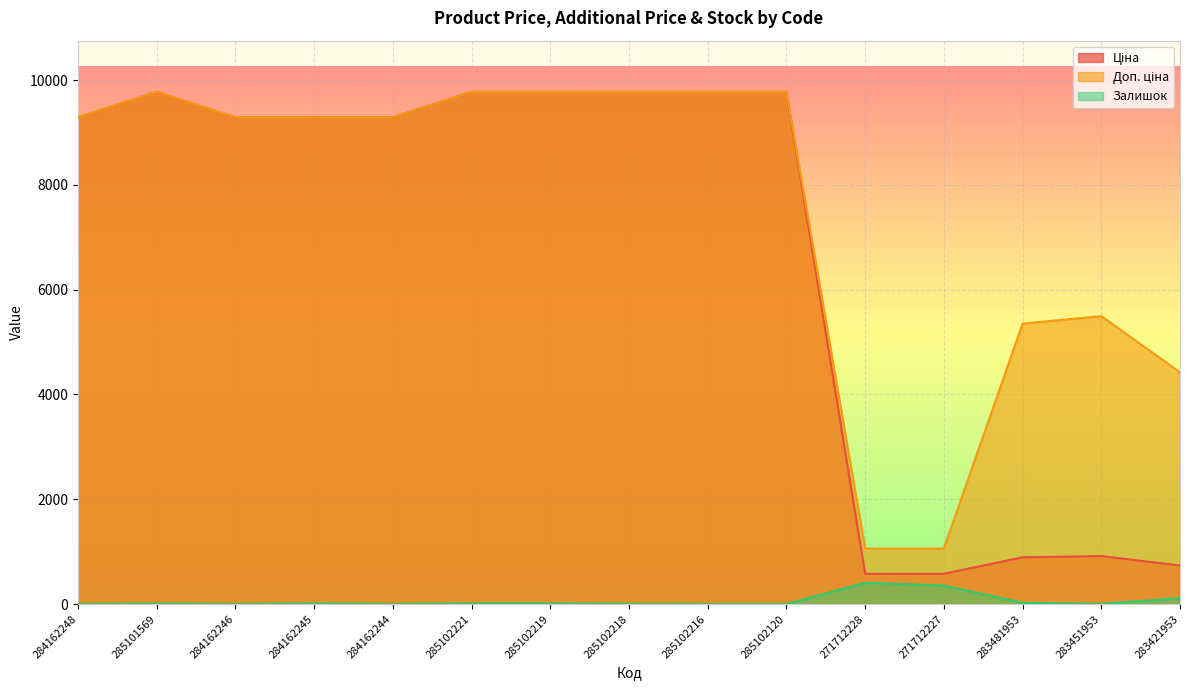

At which category does the chart reach its peak across all series?

285101569